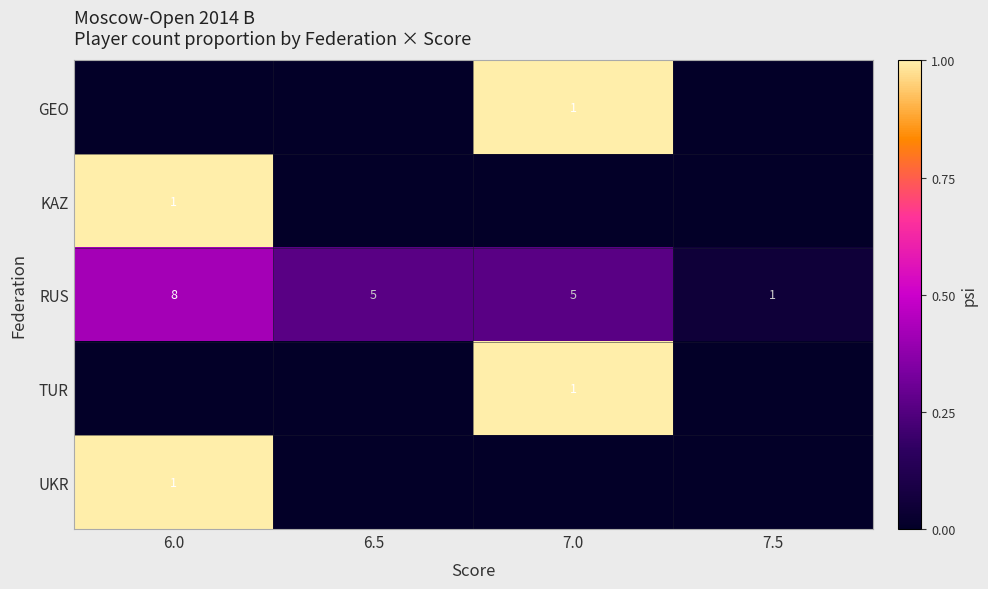

Is it true that RUS equals 0.4 at 7.0?

False